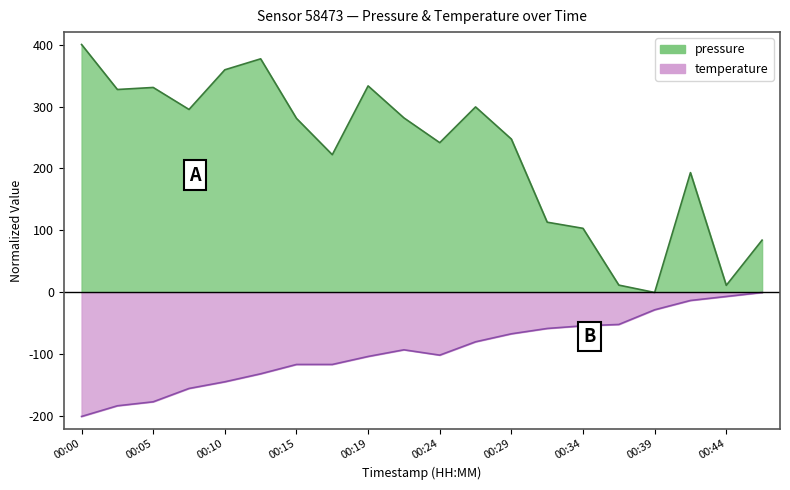

Which series has the largest total across all categories?

pressure